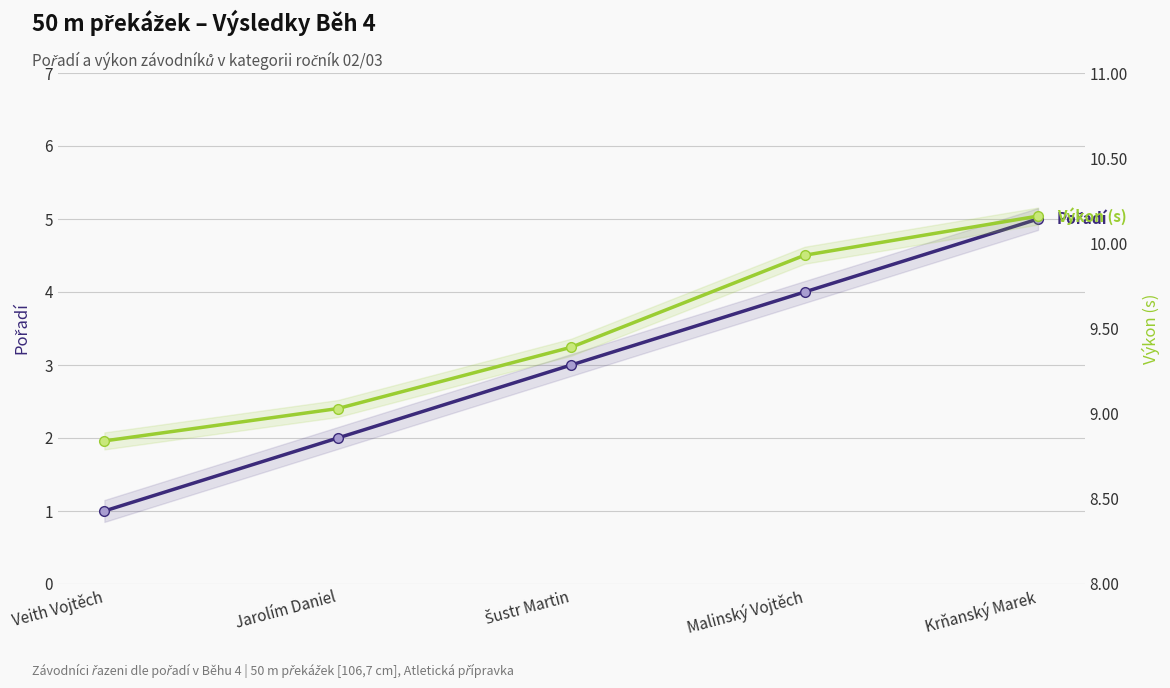

What is the sum of all Výkon values?

47.4